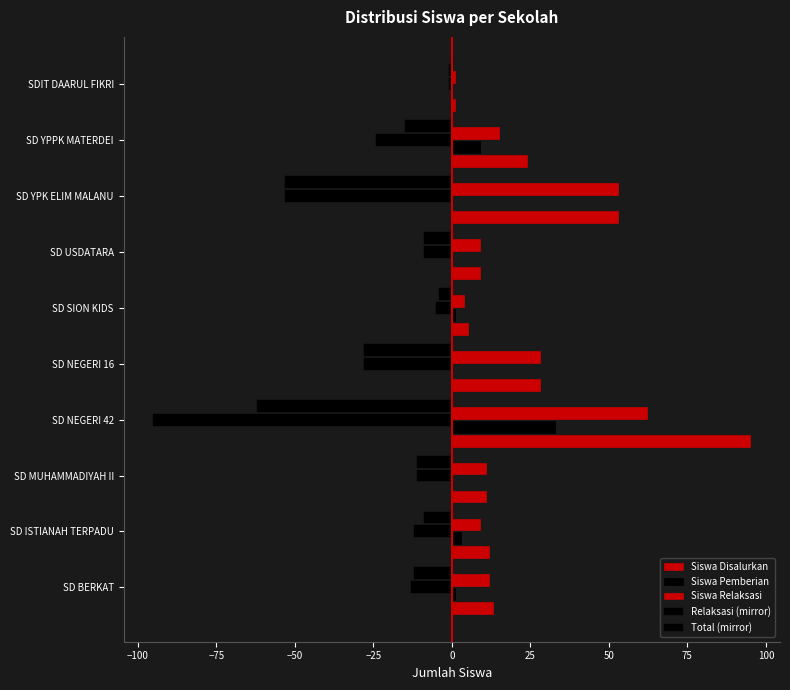

What is the sum of the Siswa Pemberian values at SD SION KIDS and SDIT DAARUL FIKRI?

1